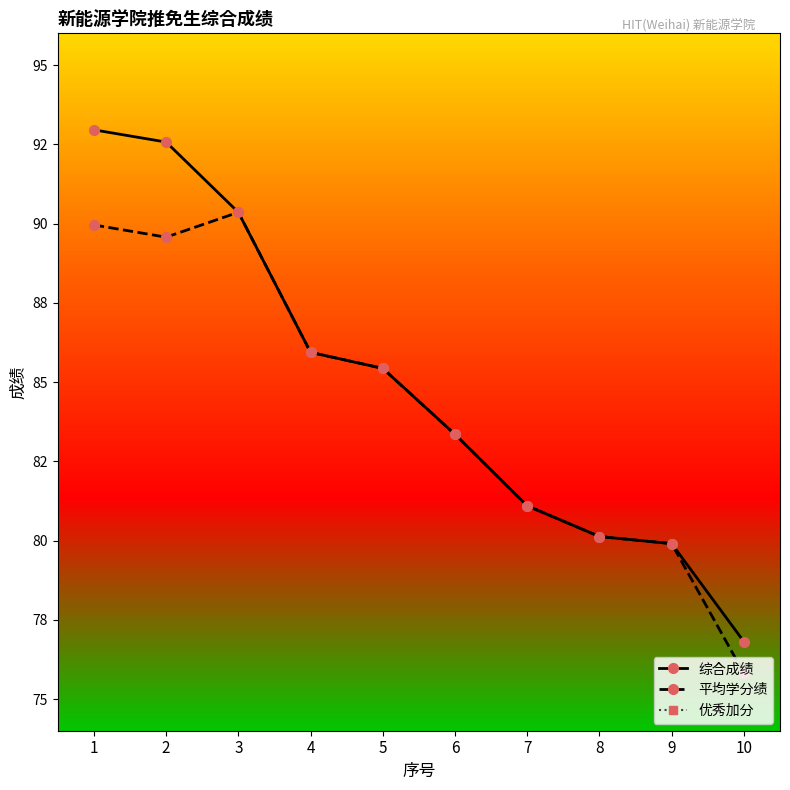

Is it true that 优秀加分 equals 1.8 at 9?

False